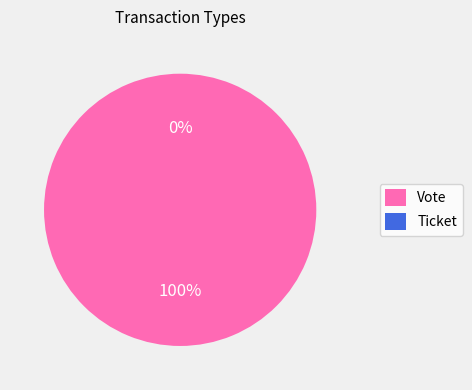

Rank the categories by value from highest to lowest.

Vote, Ticket